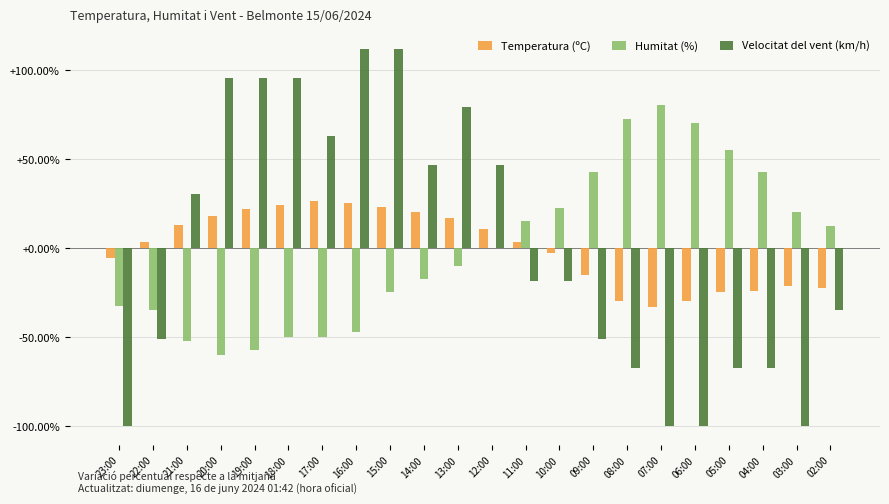

What is the maximum value shown in the chart?

111.9